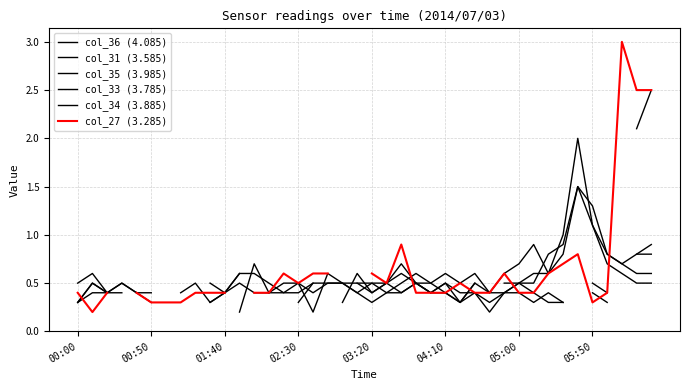

What position from the left is 17?

18